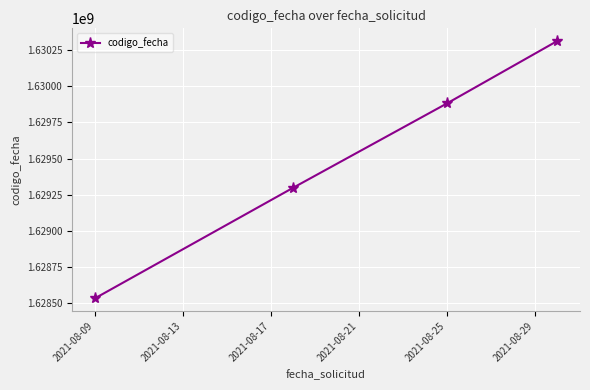

True or false: the data has more than 1 interior local peaks.

False